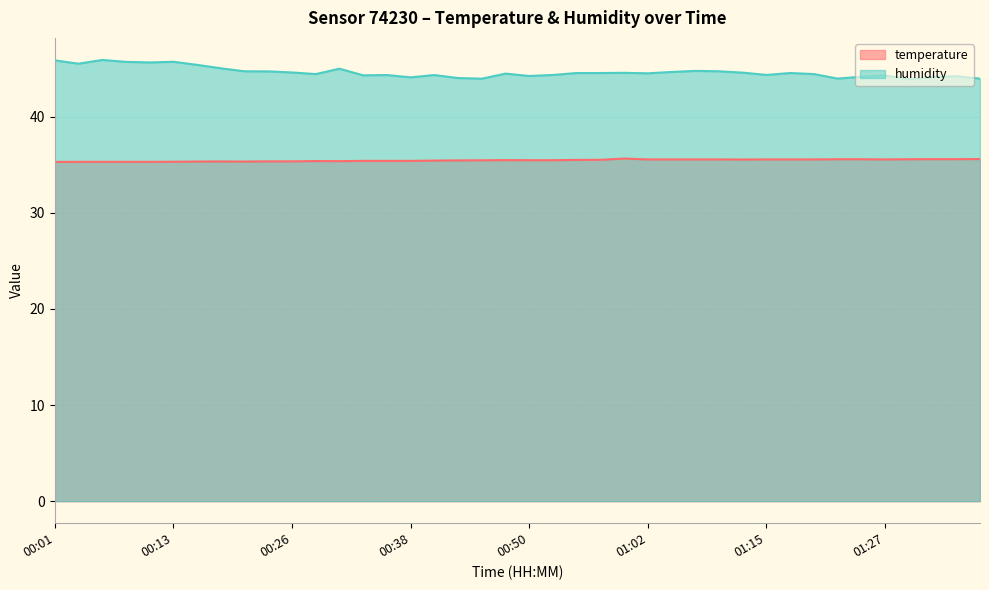

The temperature series shows 35.5 at 01:10. True or false?

True